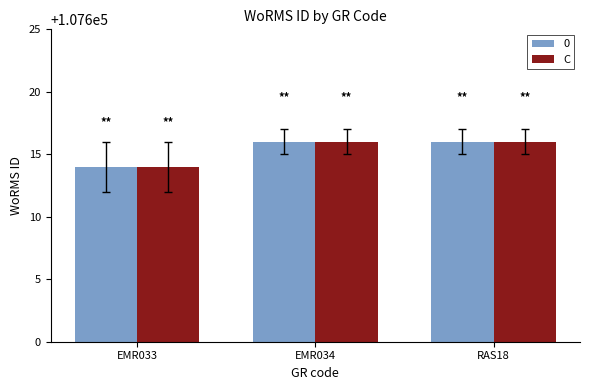

The 0 series shows 107614 at EMR033. True or false?

True